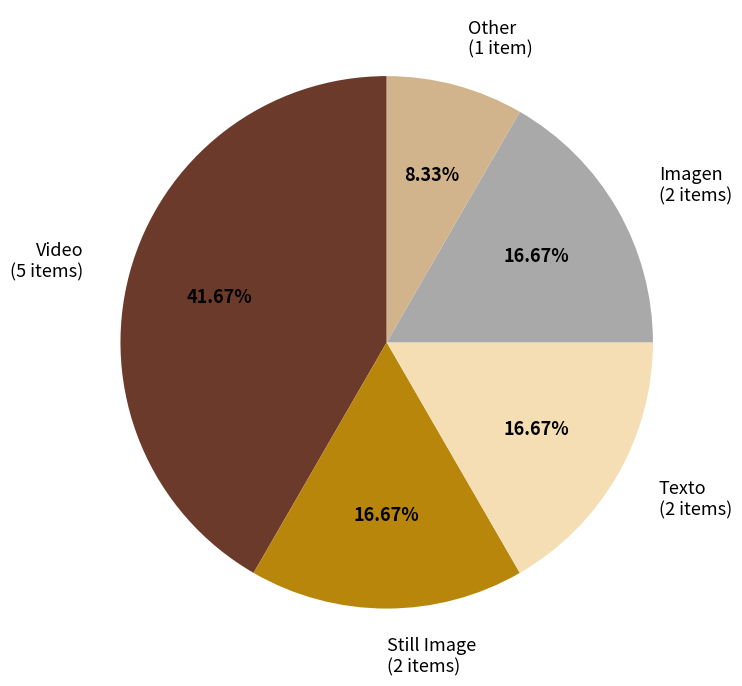

Count the number of slices in the pie.

5